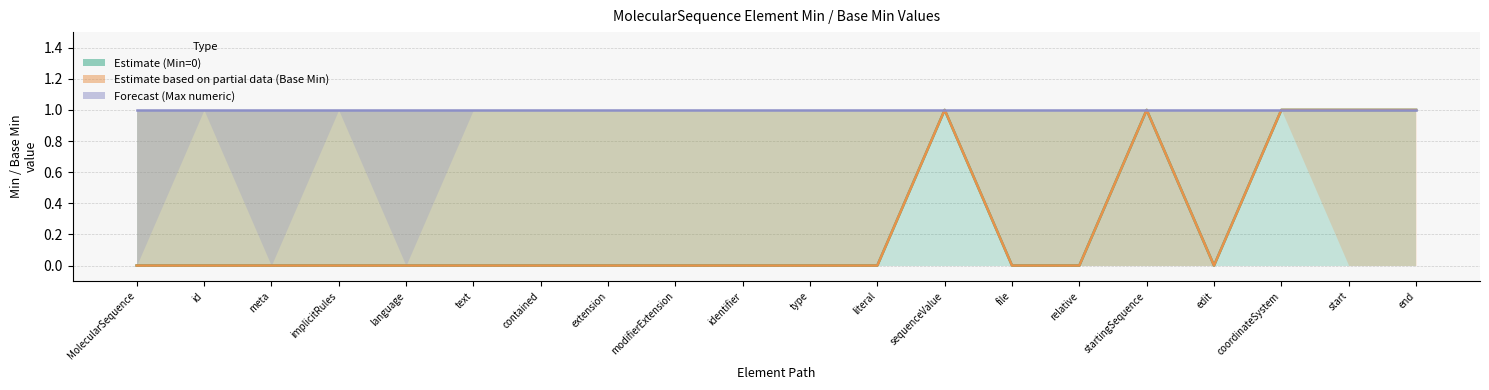

Which series has the largest total across all categories?

Max numeric (Forecast)